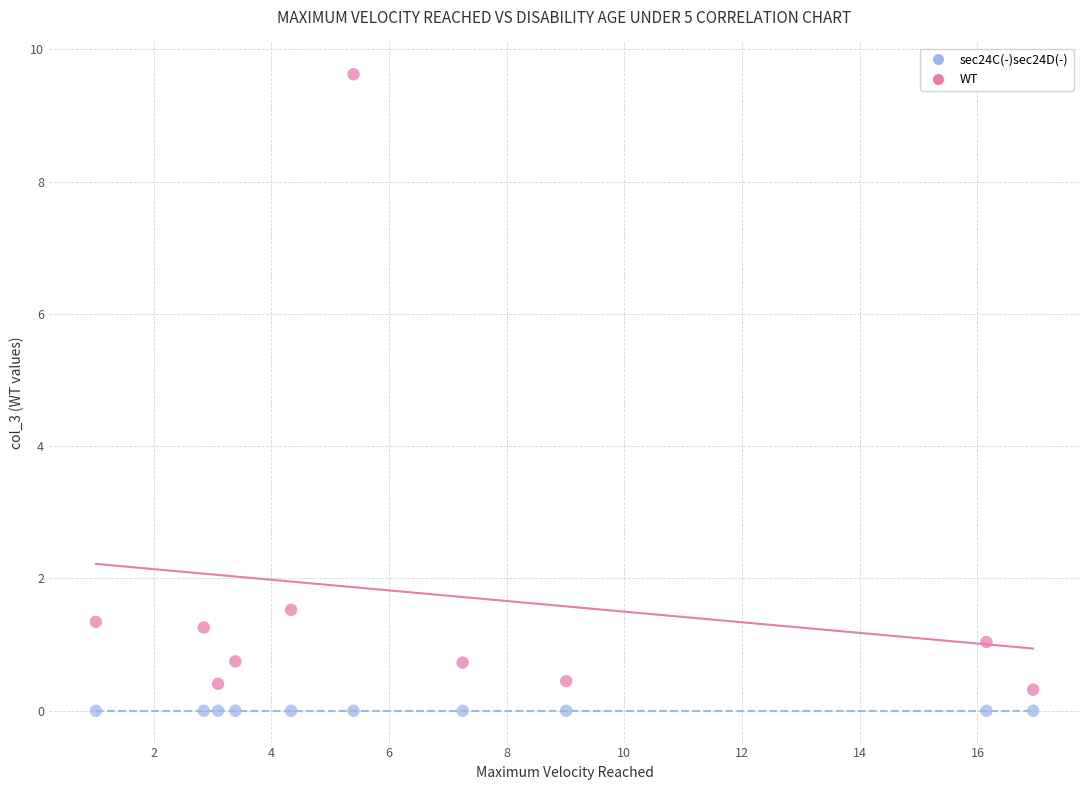

Which series contains the highest Y value?

WT